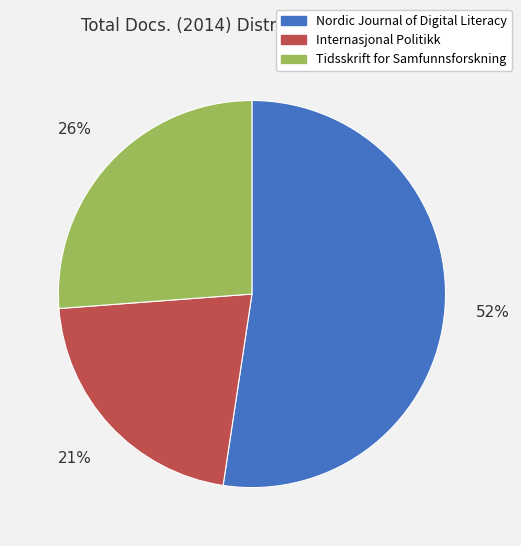

What is the smallest slice in the pie chart?

Internasjonal Politikk